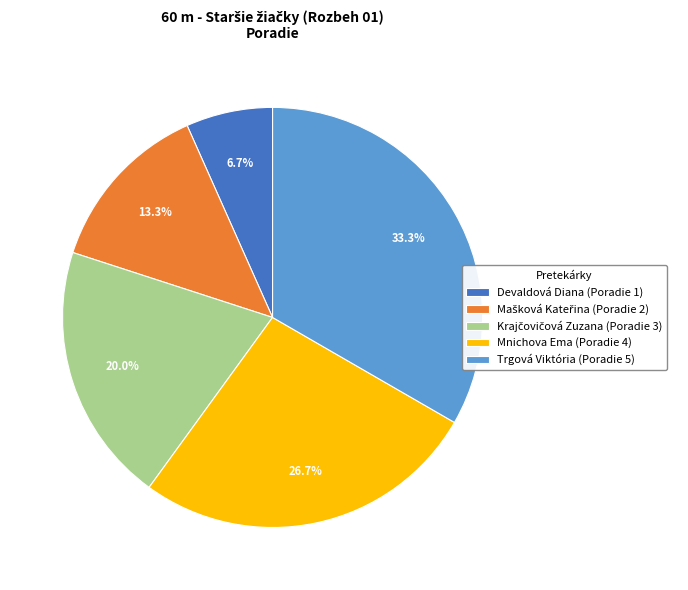

How many segments does this pie chart have?

5